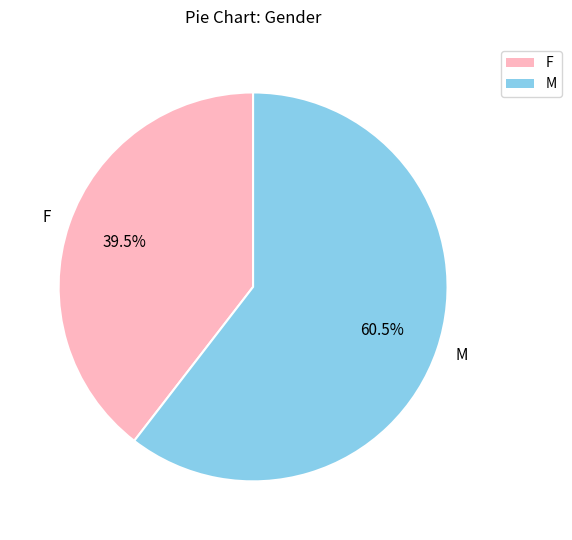

Does any single category account for the majority?

Yes